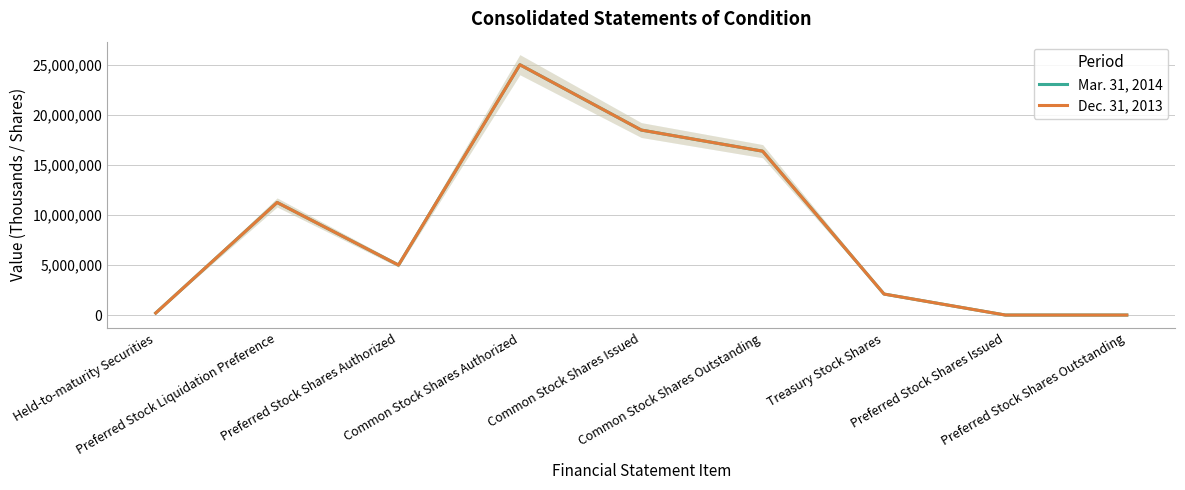

At how many categories does at least one series exceed 10784976?

4